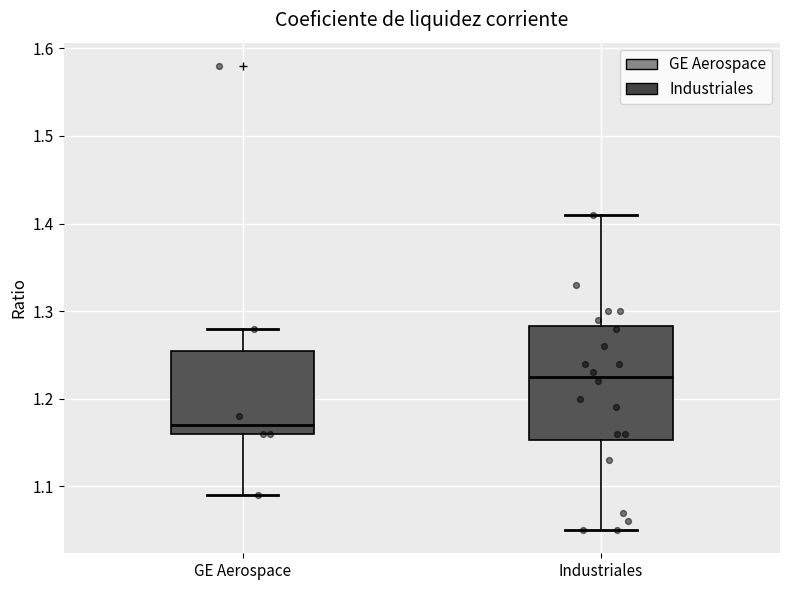

Reading left to right, transcribe this box plot: for each box, give where its median line is, the range the box spans, and where its two whiskers end, as read against the y-axis. The values are not printed on the chart, so give them approximately, as read against the axis.

GE Aerospace: median 1.17, box 1.16 to 1.26, whiskers 1.09 to 1.28
Industriales: median 1.23, box 1.15 to 1.28, whiskers 1.05 to 1.41